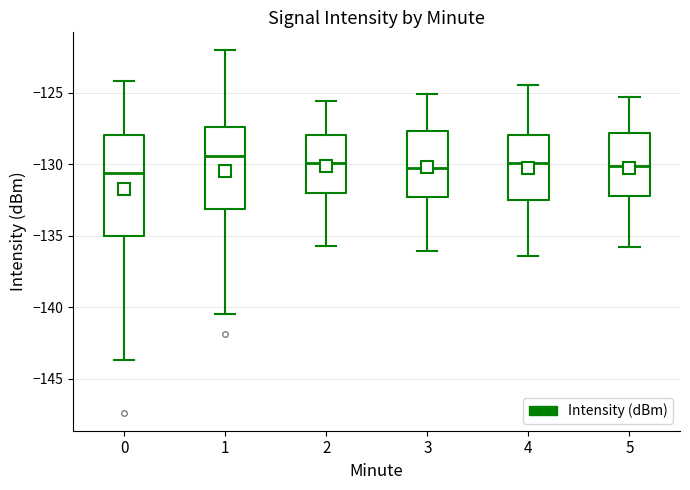

Reading left to right, read every box against the y-axis: the position of its median line, the range the box covers, and the ends of its whiskers. The values are not printed on the chart, so give them approximately, as read against the axis.

0: median -130.5, box -135.0 to -128.0, whiskers -143.5 to -124.0
1: median -129.5, box -133.0 to -127.5, whiskers -140.5 to -122.0
2: median -130.0, box -132.0 to -128.0, whiskers -135.5 to -125.5
3: median -130.0, box -132.5 to -127.5, whiskers -136.0 to -125.0
4: median -130.0, box -132.5 to -128.0, whiskers -136.5 to -124.5
5: median -130.0, box -132.0 to -128.0, whiskers -136.0 to -125.5